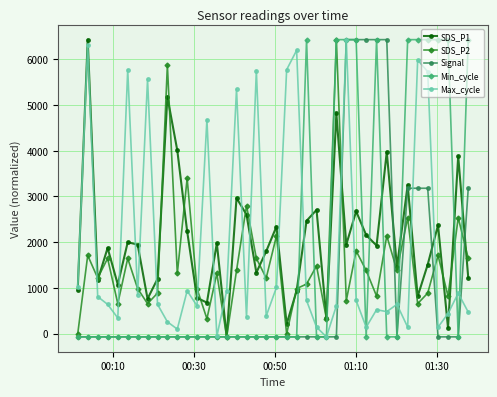

True or false: SDS_P2 and SDS_P1 intersect in this chart.

True